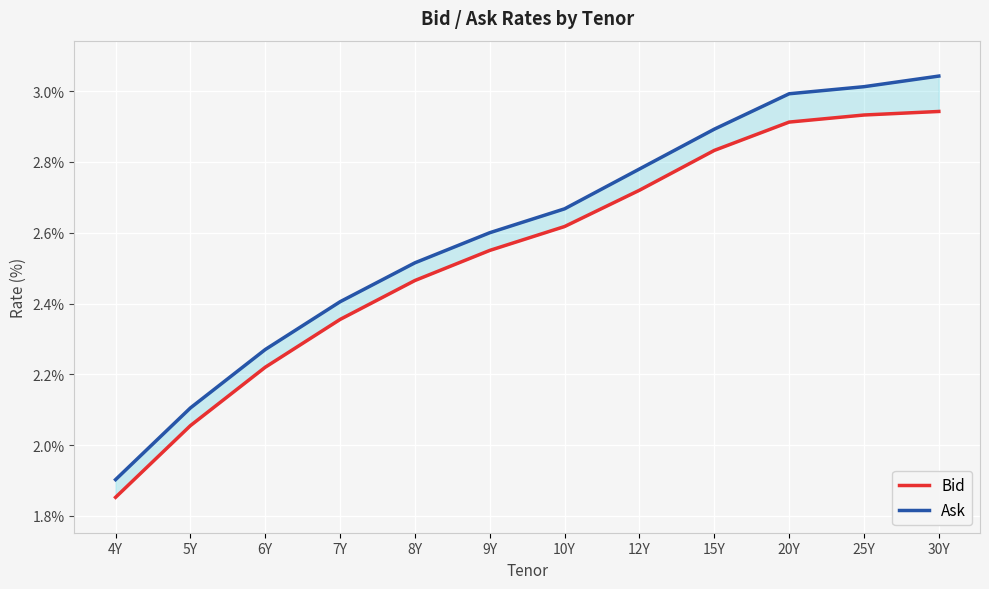

What position from the right is 25Y?

2